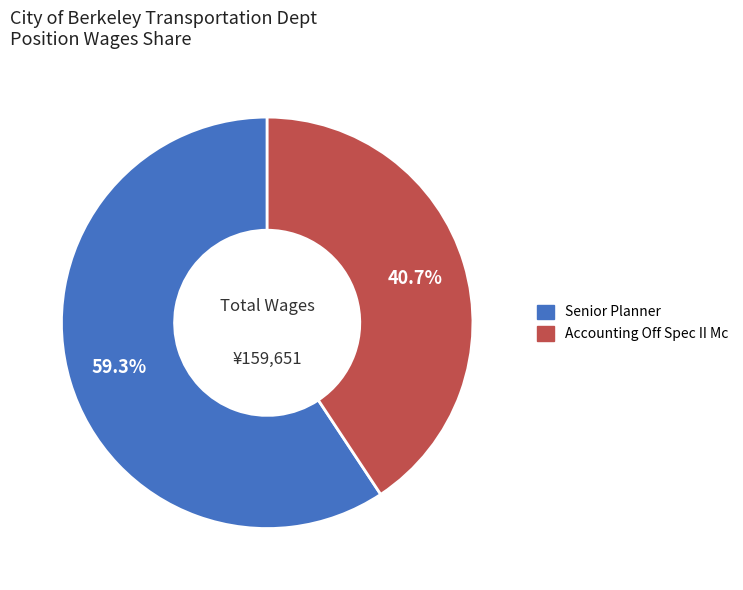

To the nearest percent, what is the difference between the Senior Planner and Accounting Off Spec II Mc slice percentages?

19%